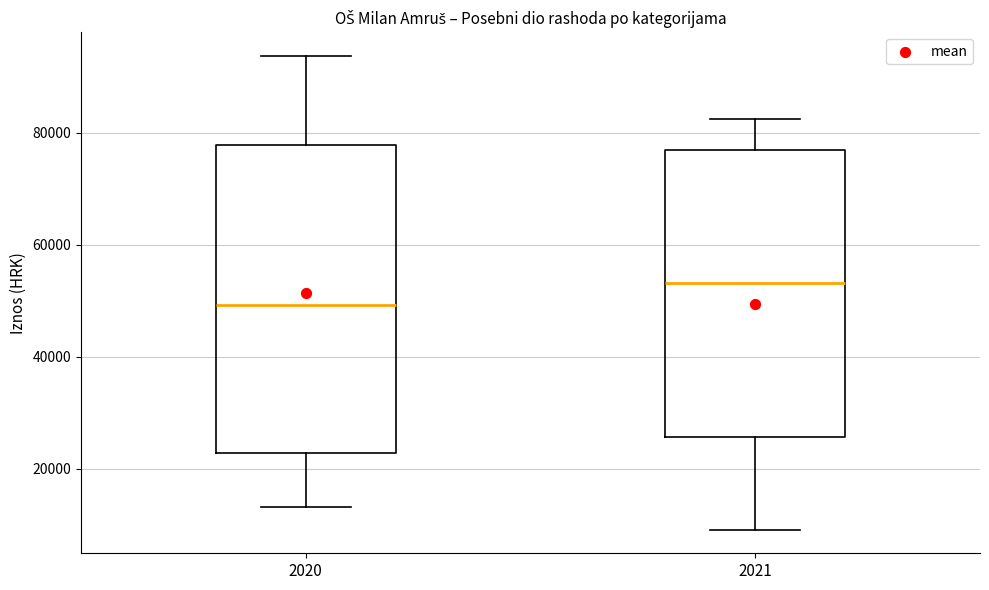

Which box has the lowest median line?

2020